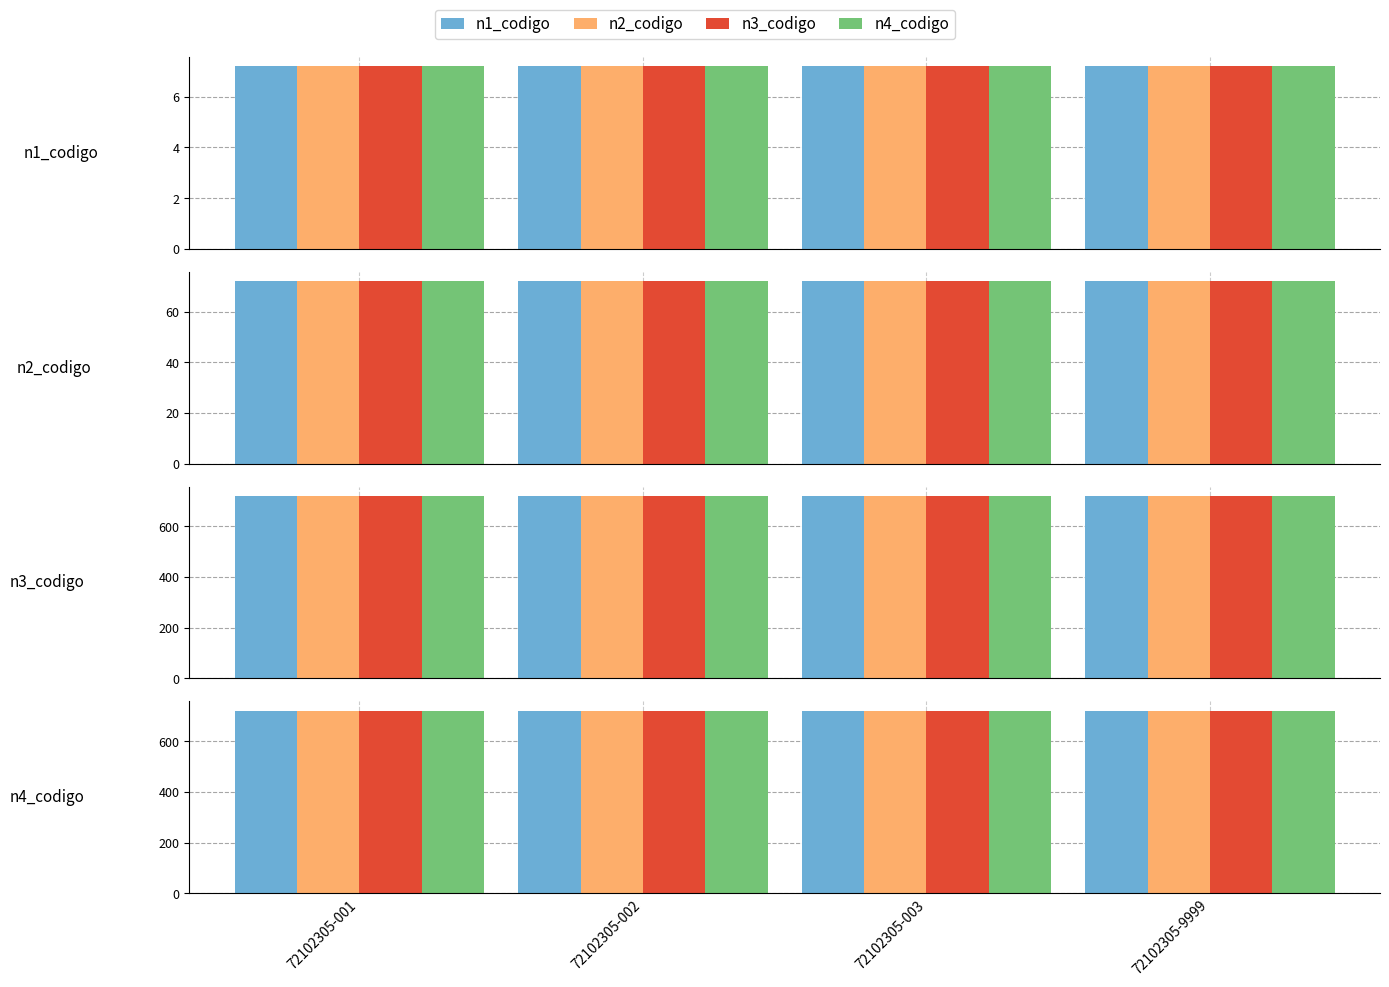

What is the value of the n2_codigo bar at the 1st from the left?

721.0